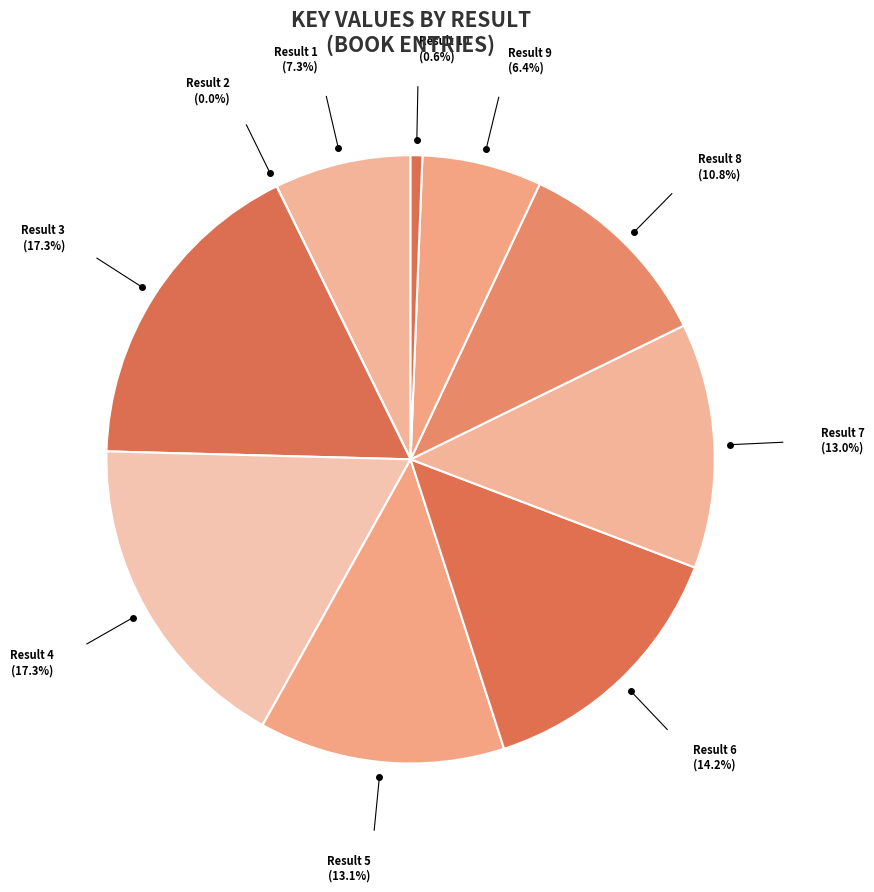

Does any single category account for the majority?

No